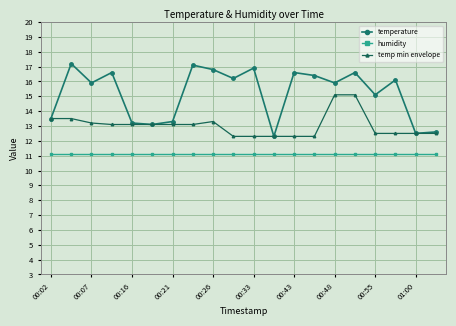

True or false: humidity and temp min envelope cross at least once.

False